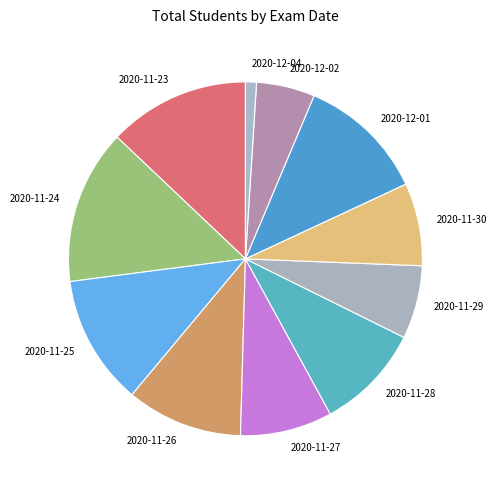

What is the ratio of the value at 2020-11-30 to the value at 2020-11-26?

0.7